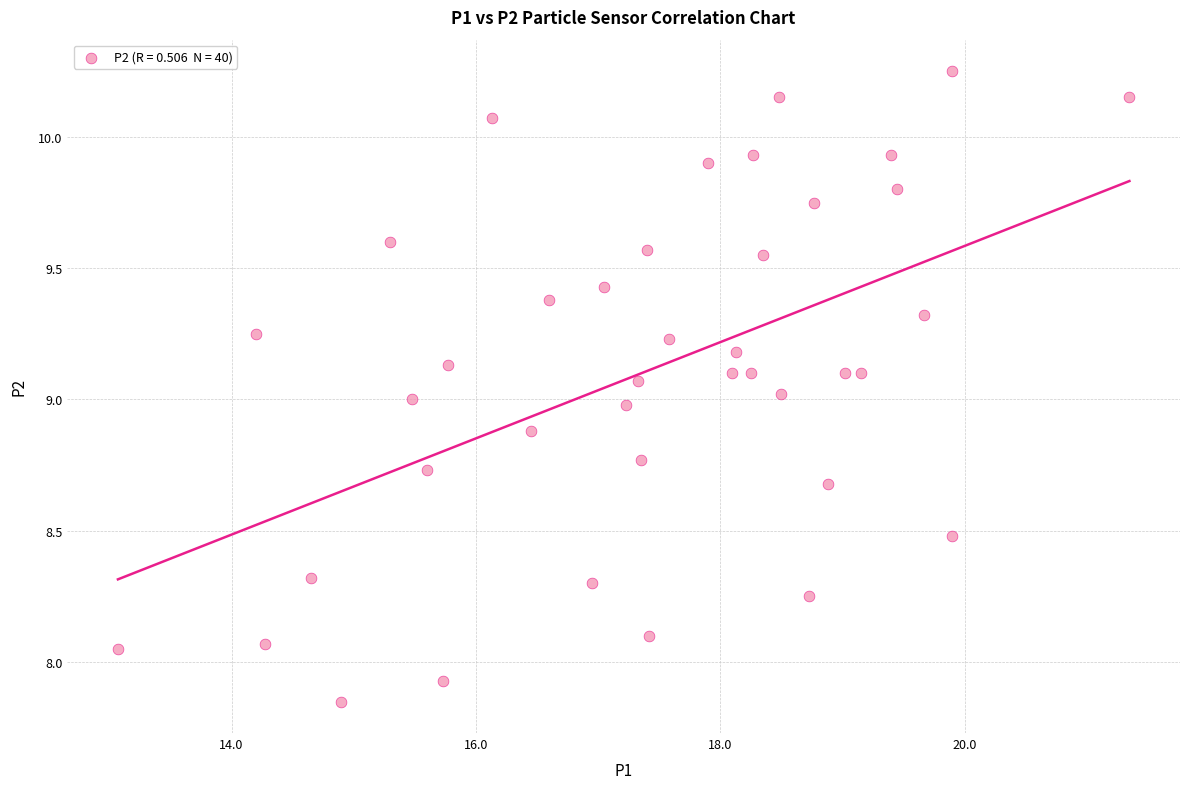

What is the range of Y values (max minus min)?

2.4